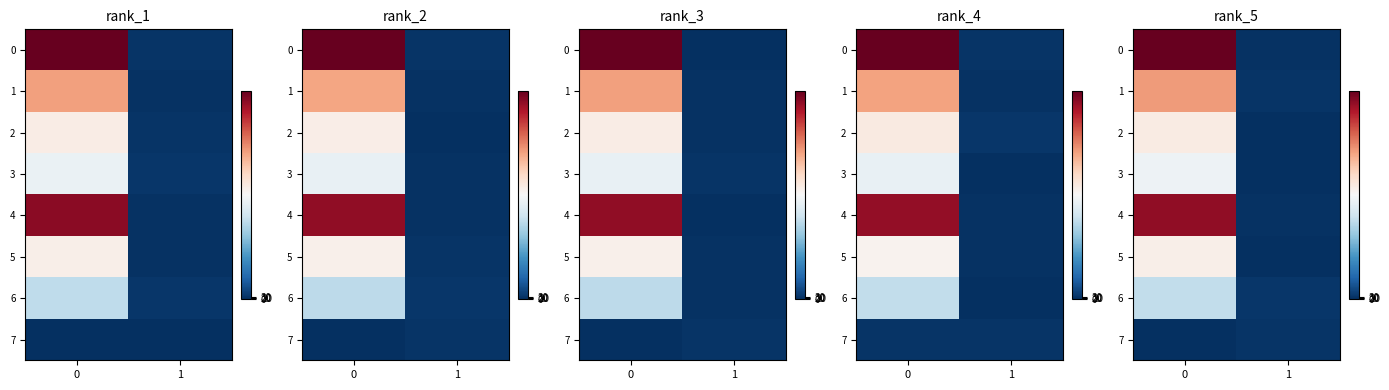

How many distinct data groups are displayed?

8